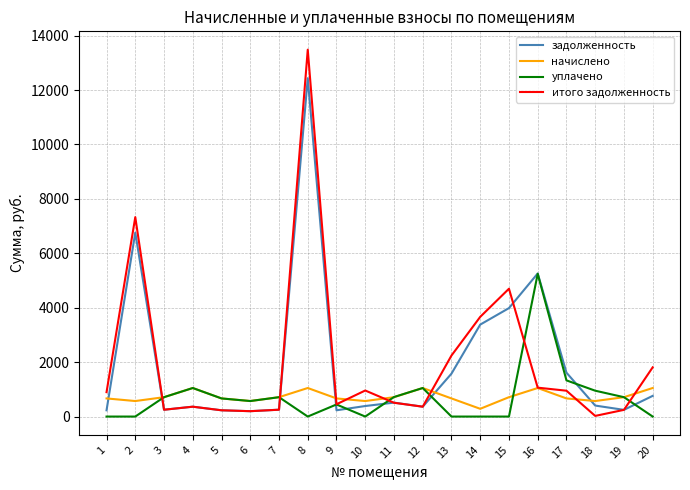

Which series ends up on top after the final intersection of итого задолженность and начислено?

итого задолженность